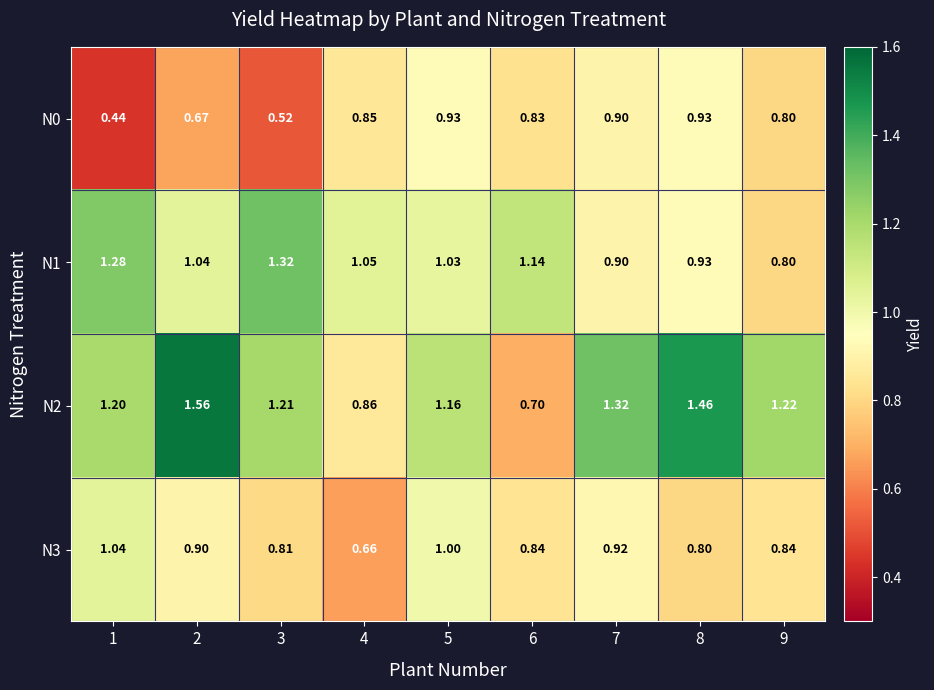

How many data points does each series have?

9